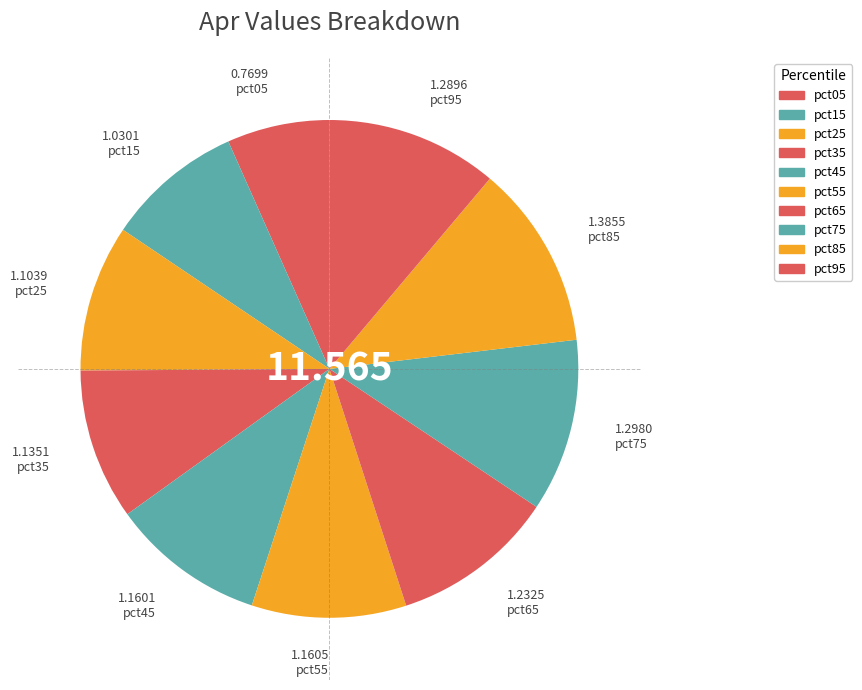

What is the largest slice in the pie chart?

pct85